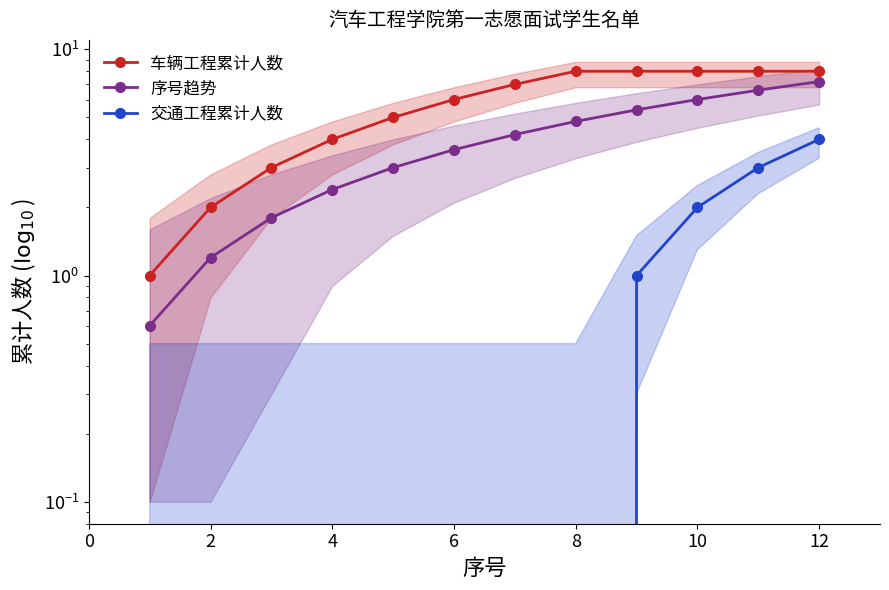

List the series in order of their overall mean, highest first.

车辆工程累计人数, 序号趋势, 交通工程累计人数